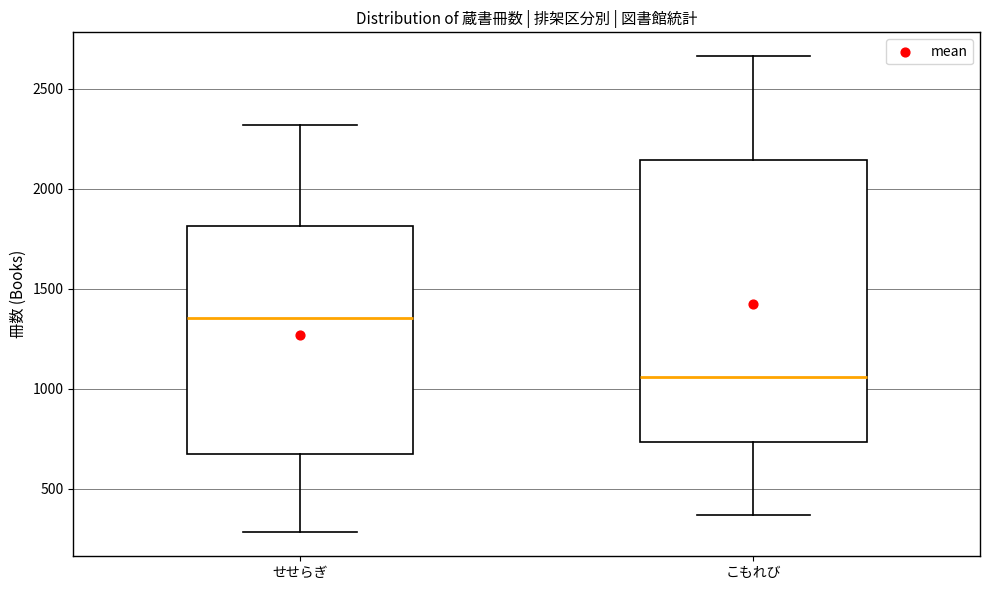

Which box is the tallest, from its lower edge to its upper edge?

こもれび